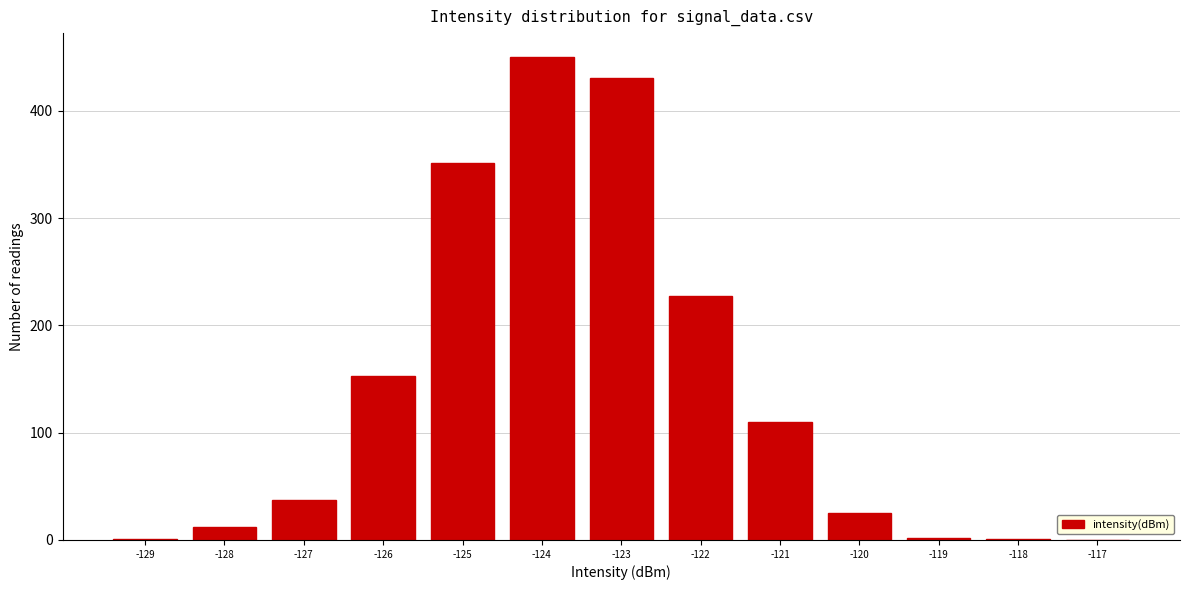

What is the greatest value displayed?

450